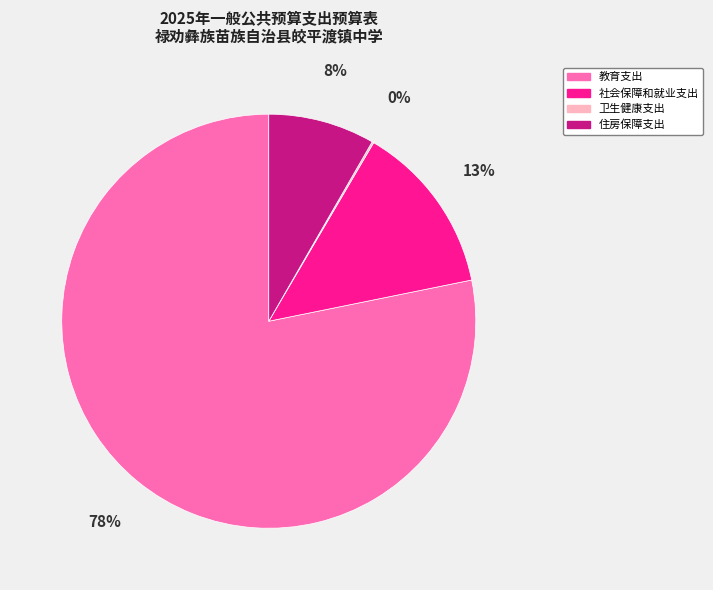

Is the sum of 教育支出 and 社会保障和就业支出 greater than half?

Yes